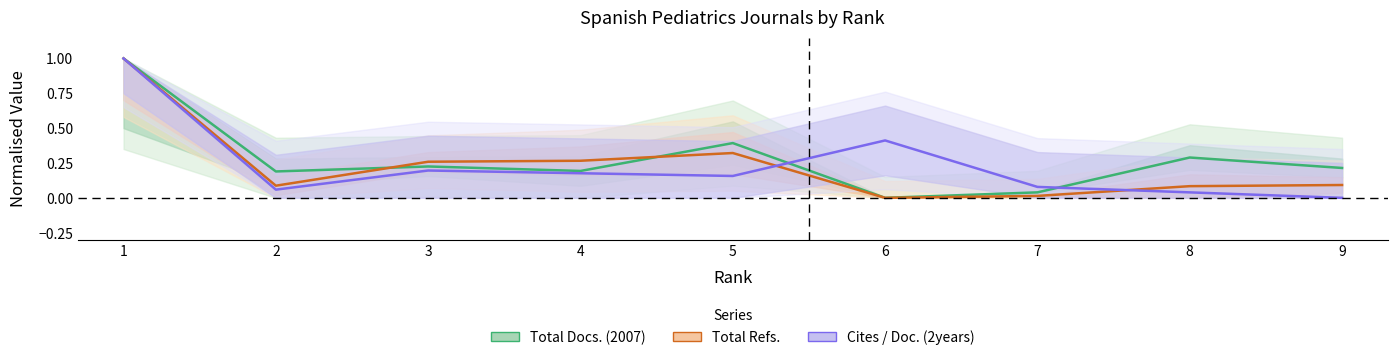

The Total Docs. (2007) series shows 0.1 at 9. True or false?

False